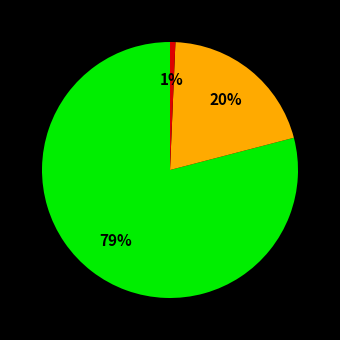

Is there a majority slice in this chart?

Yes